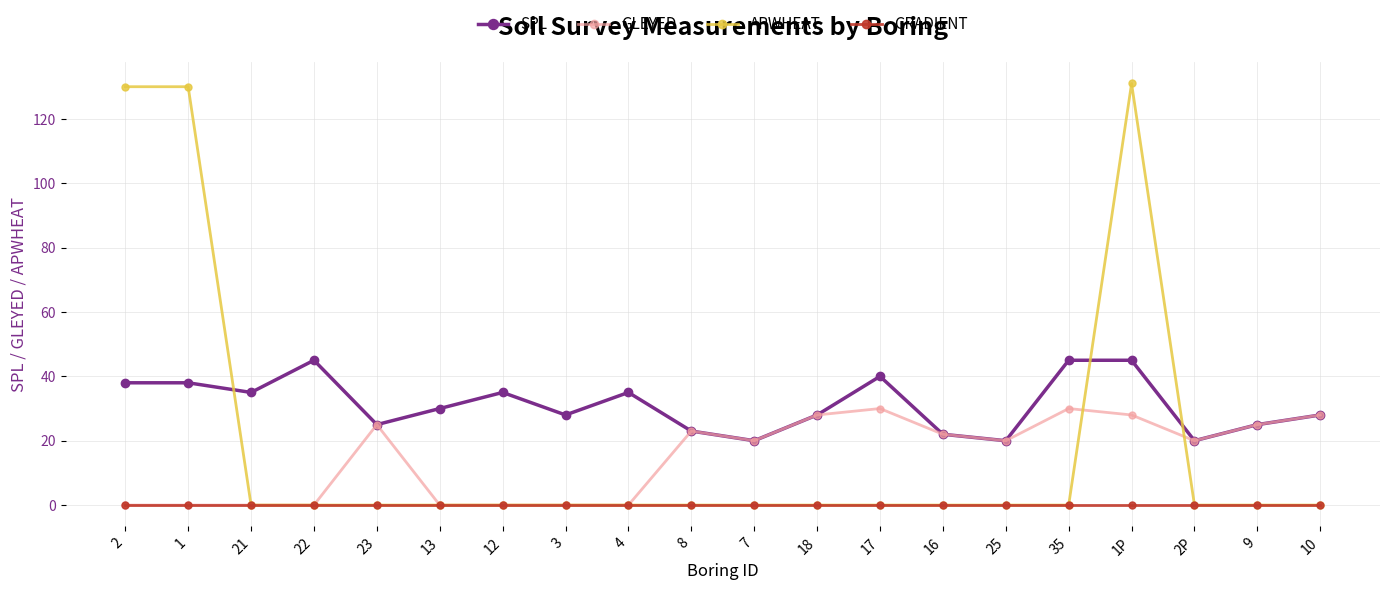

True or false: GRADIENT and SPL intersect in this chart.

False